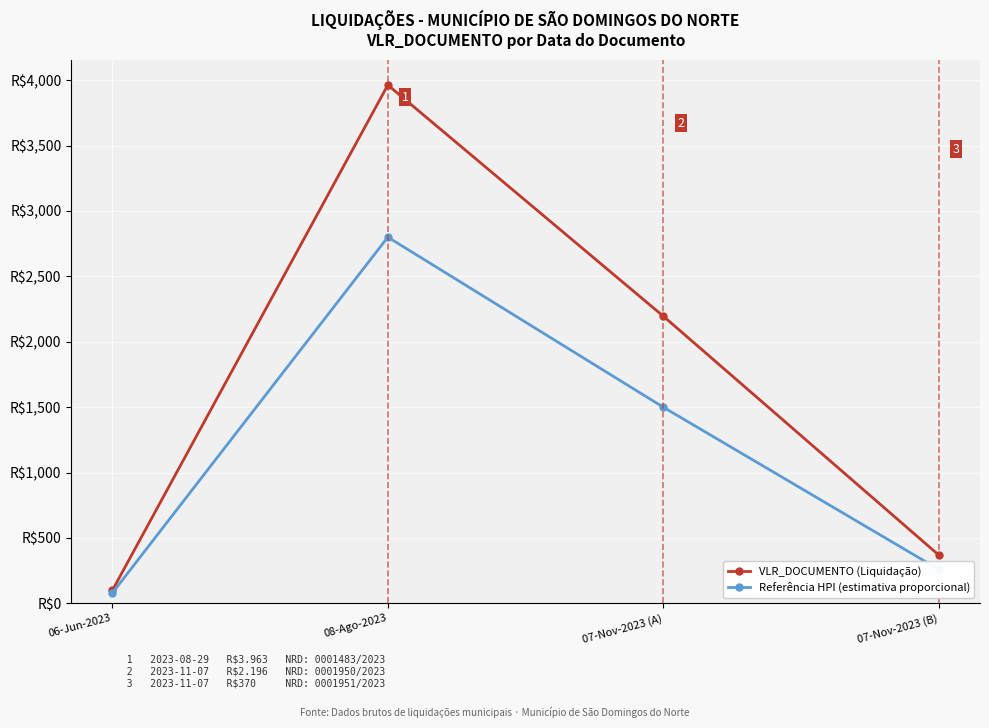

The value of Referência HPI (estimativa proporcional) at 06-Jun-2023 is 130. True or false?

False